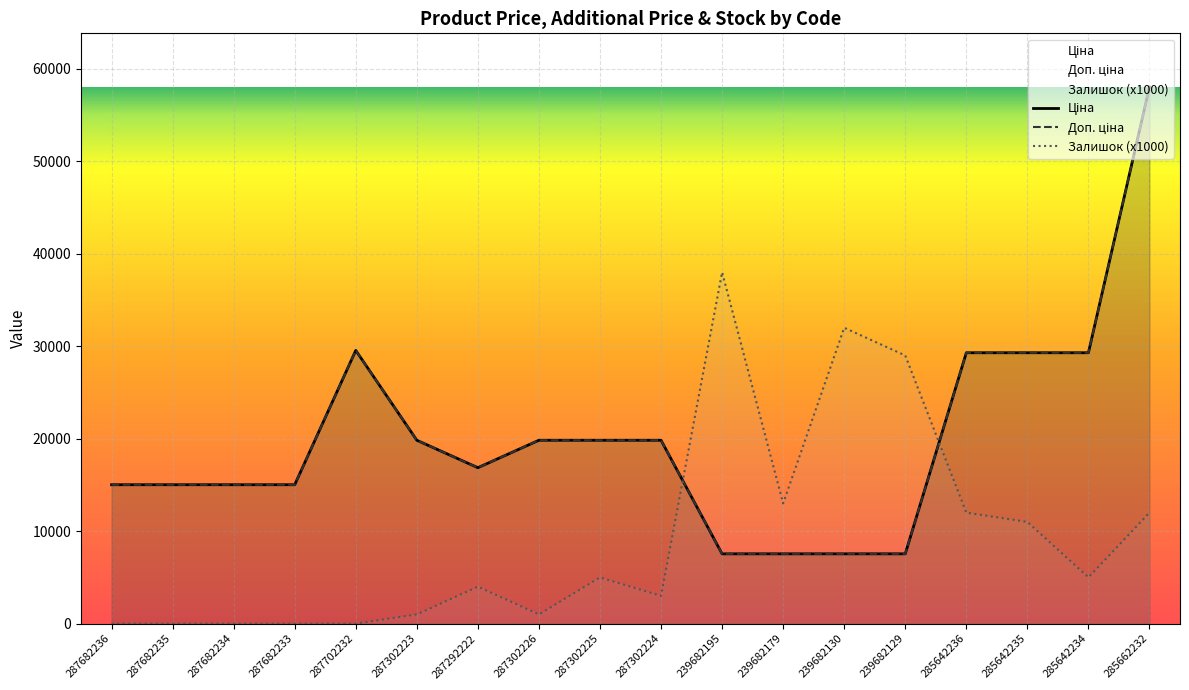

What is the label of the 1st point from the left?

287682236